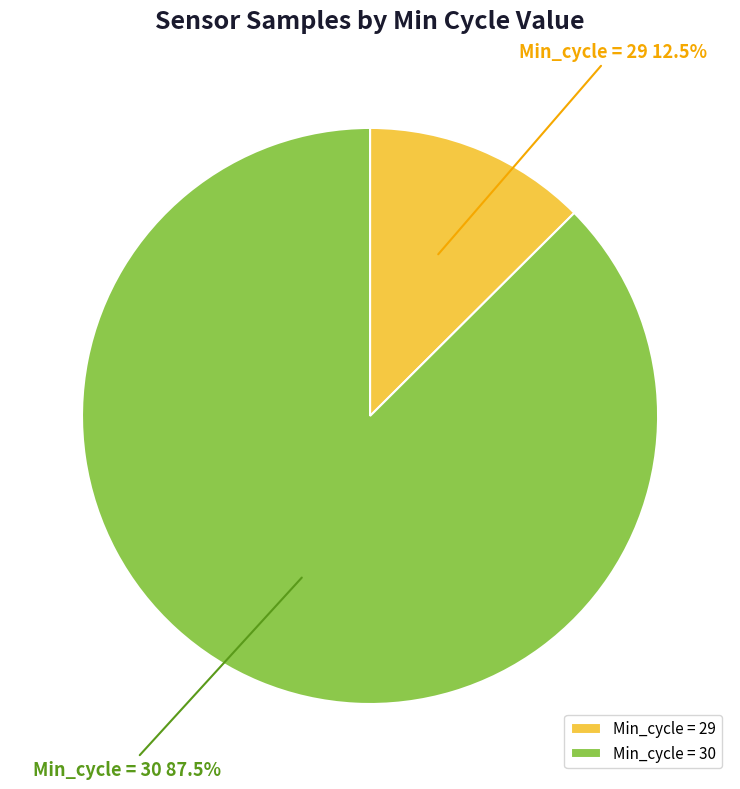

Rank the categories by value from lowest to highest.

Min_cycle = 29, Min_cycle = 30